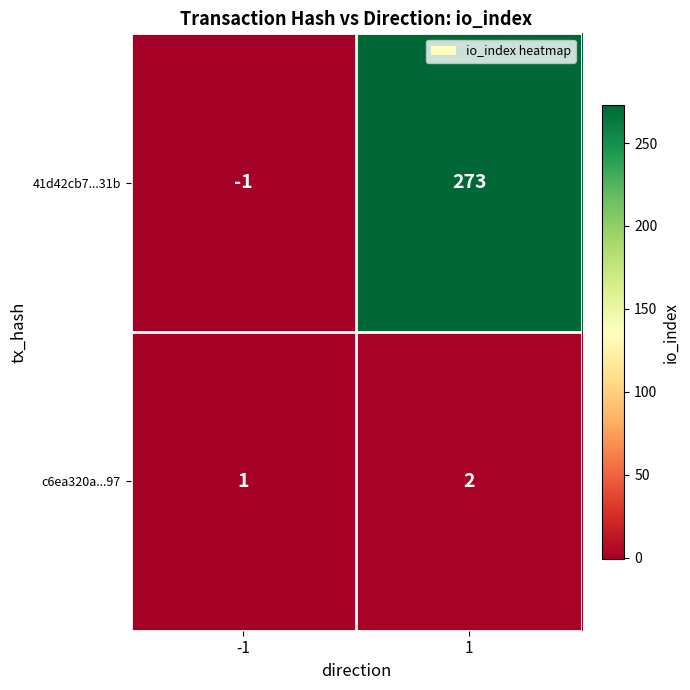

What is the total value across all series at 1?

275